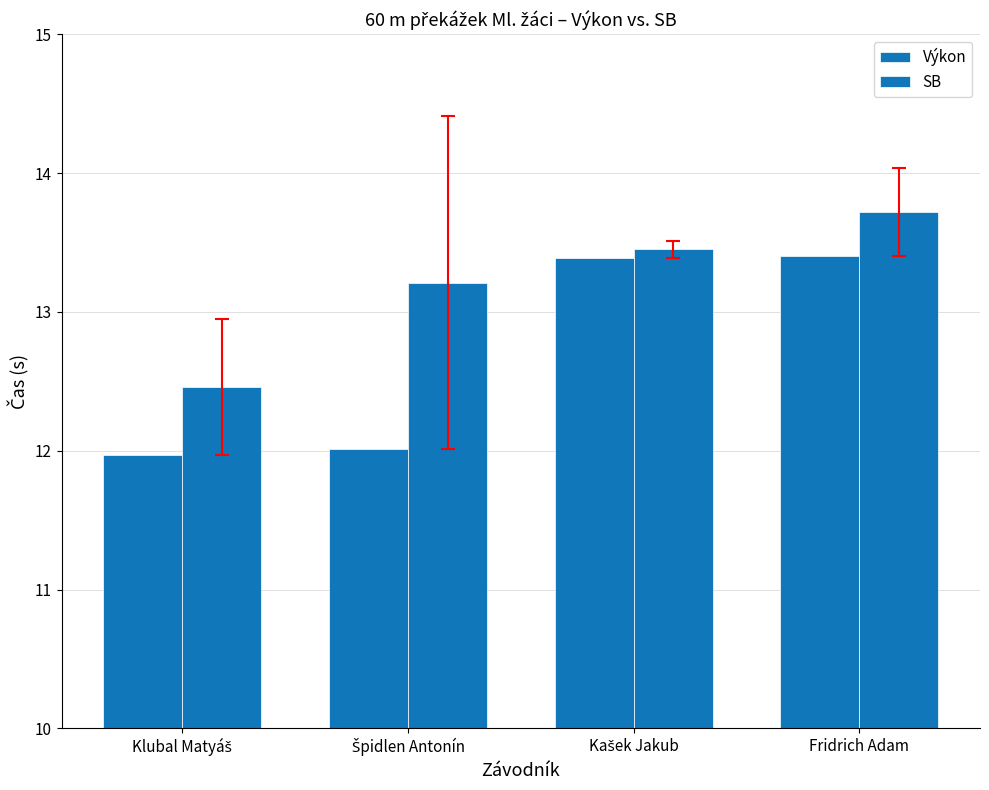

Reading left to right, list all the values displayed in this chart.

Výkon: 12.0	12.0	13.4	13.4
SB: 12.5	13.2	13.4	13.7